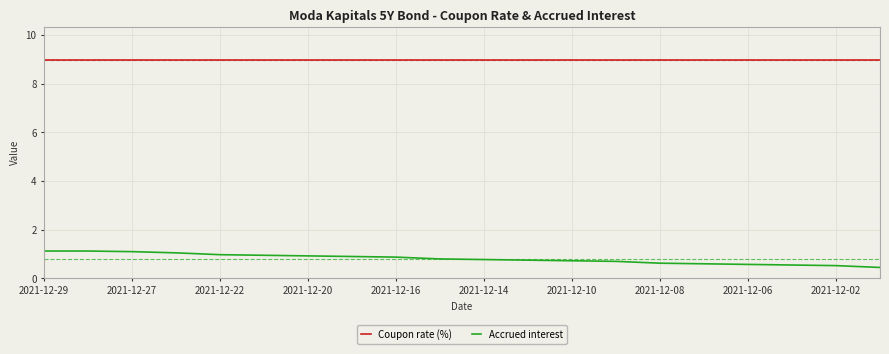

True or false: Accrued interest and Coupon rate (%) cross at least once.

False